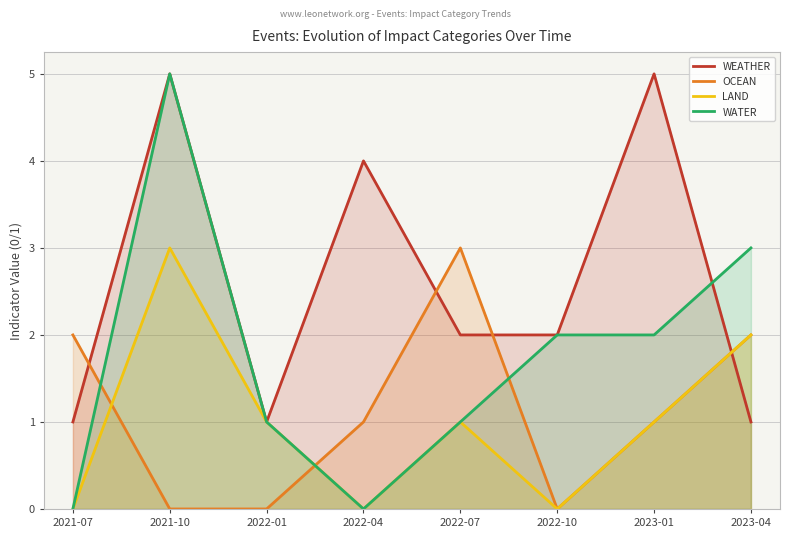

Does the chart have visible grid lines?

Yes